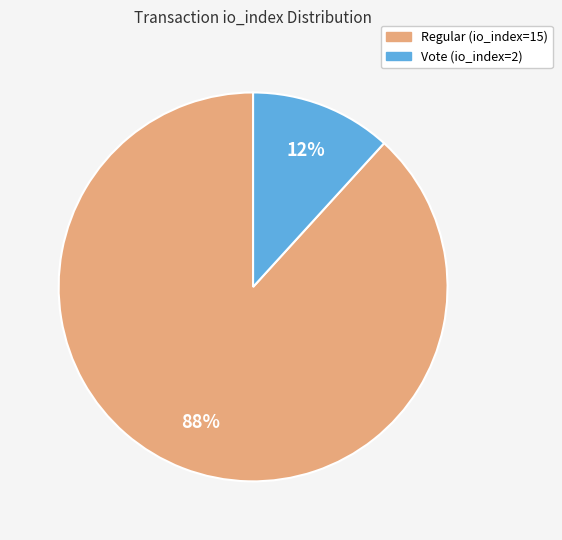

What percentage is the Vote (io_index=2) slice, to the nearest percent?

12%